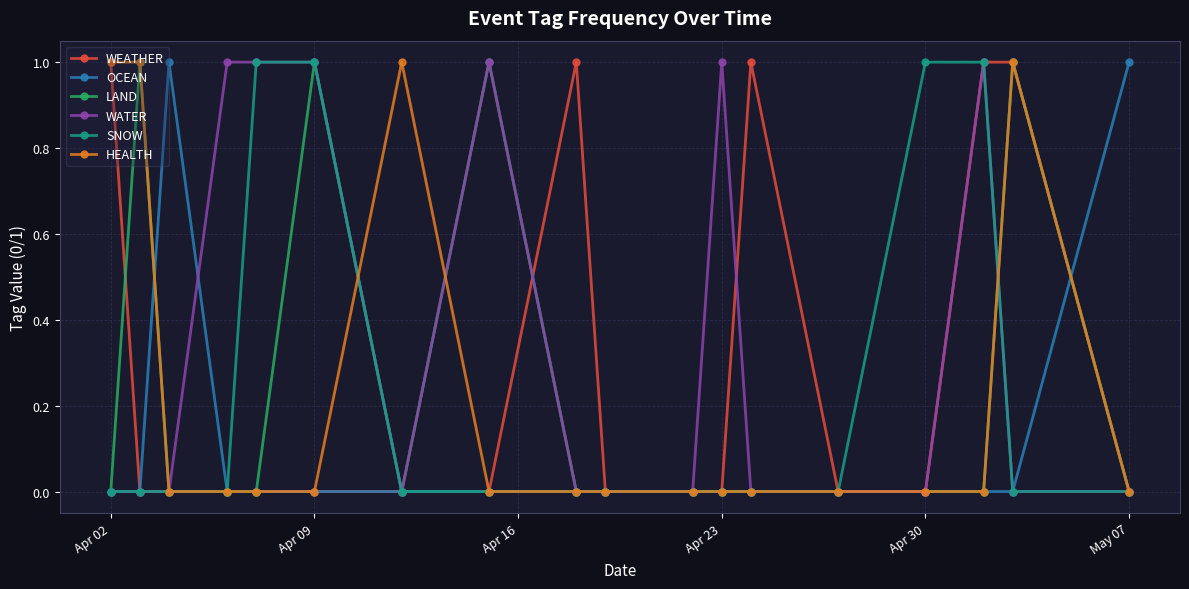

What is the greatest value displayed?

1